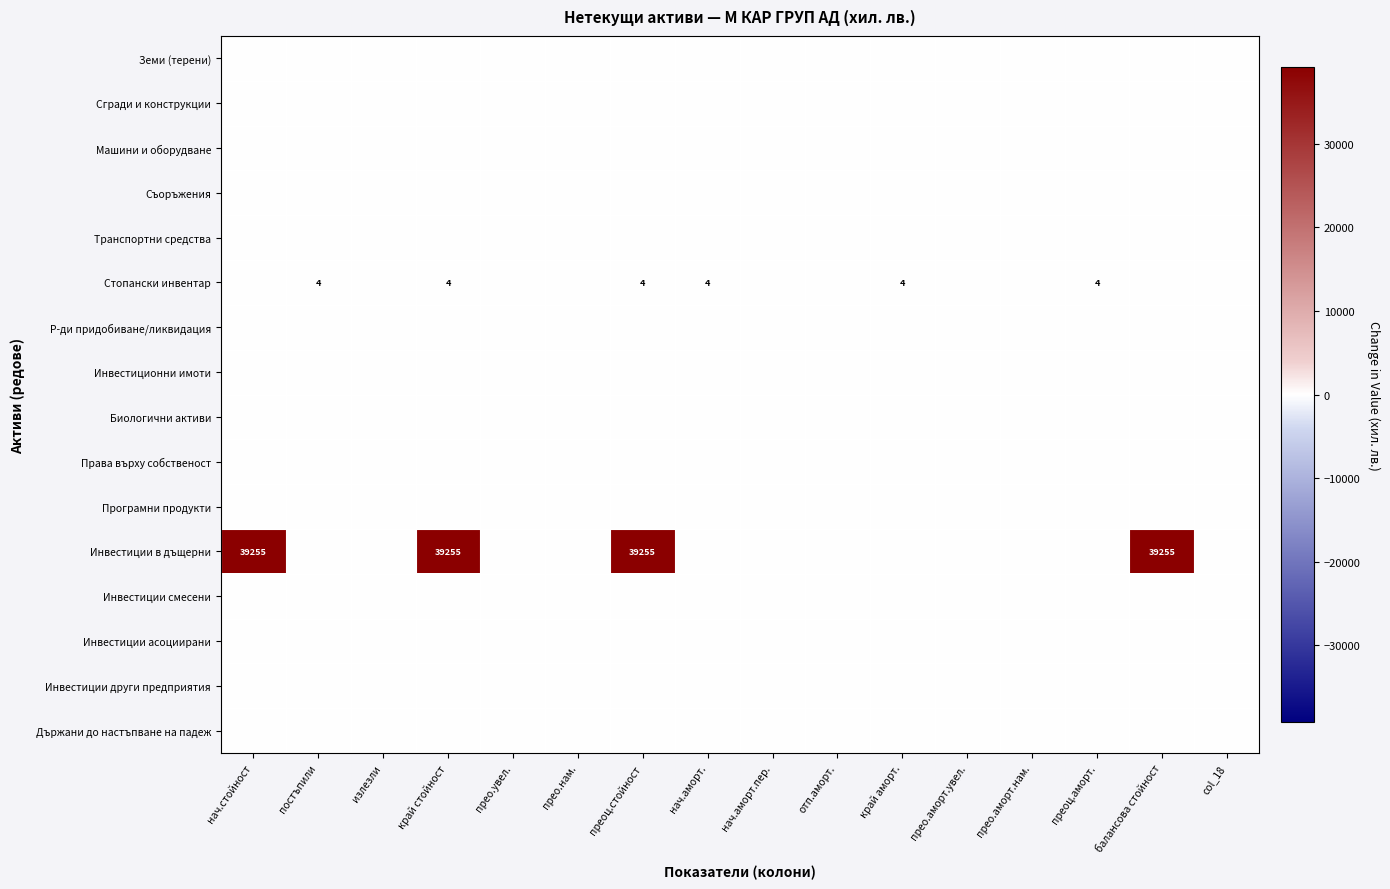

At how many categories does at least one series exceed 35498?

4